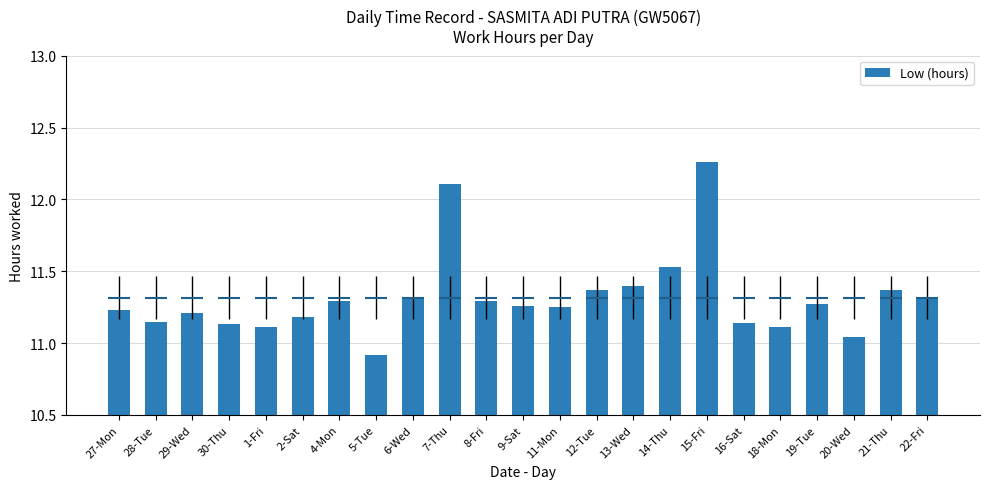

What is the difference between the maximum and minimum values?

1.3